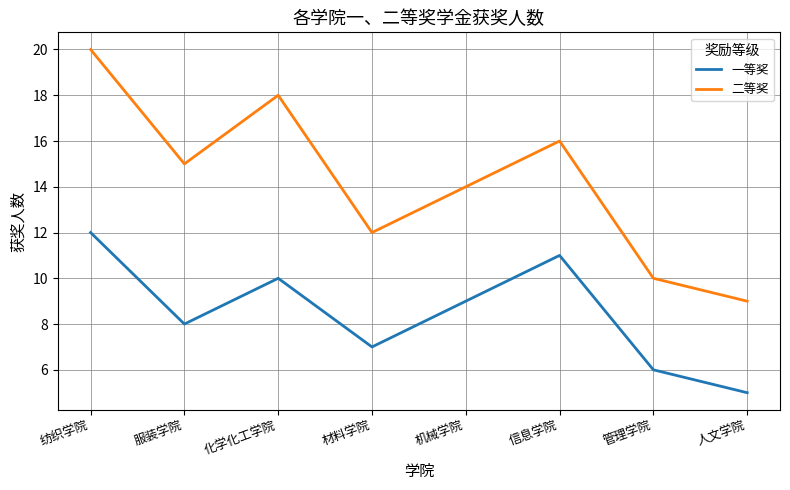

The value of 一等奖 at 机械学院 is 9. True or false?

True